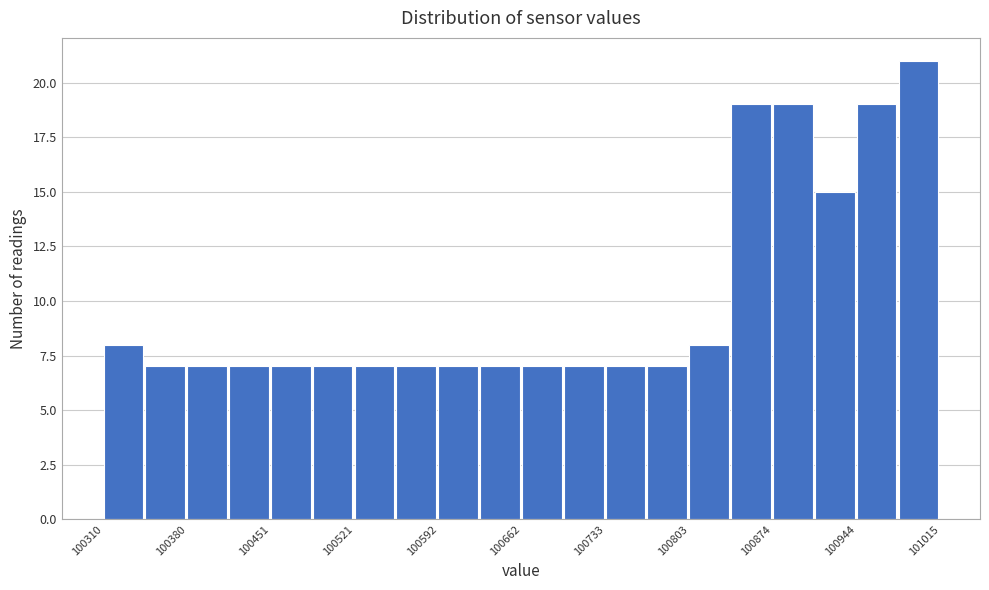

Around what value on the x-axis is the tallest bar? Give the approximate position of its centre, as read against the axis.

101000